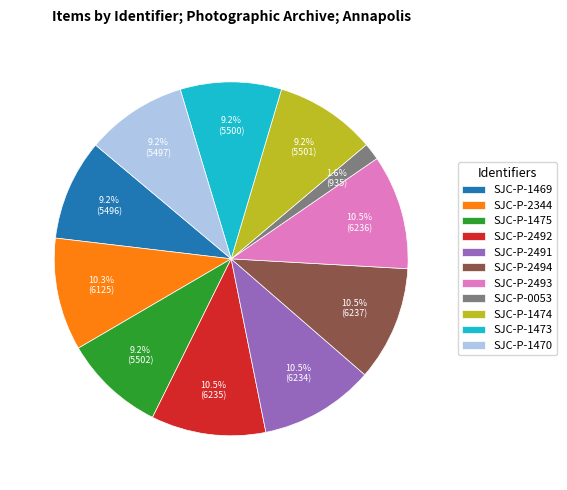

Approximately how many times larger is the value at SJC-P-1473 compared to SJC-P-2493?

0.9